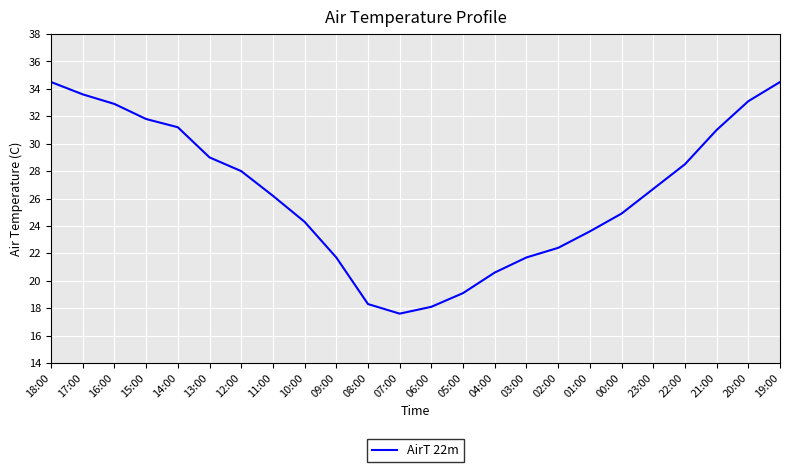

What is the maximum value shown in the chart?

34.5